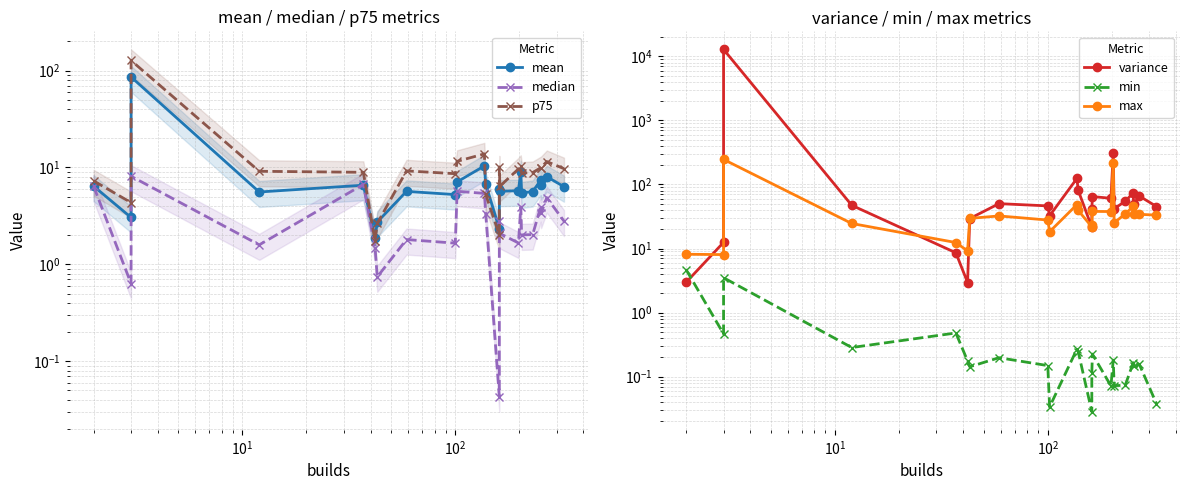

Is the value of median at $\mathdefault{10^{-1}}$ greater than the value of p75 at 22?

No